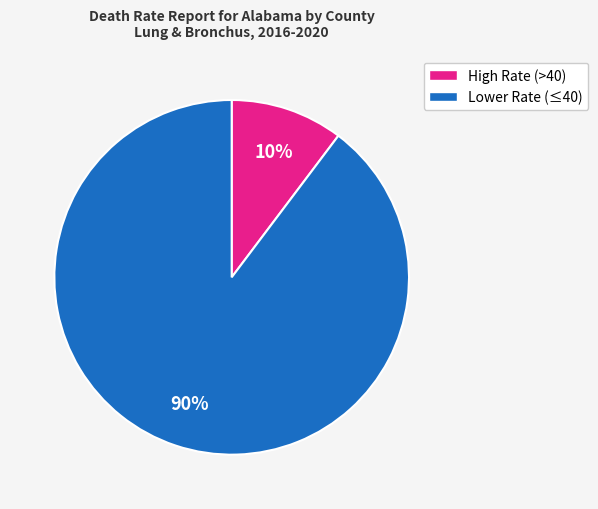

Does any single category account for the majority?

Yes